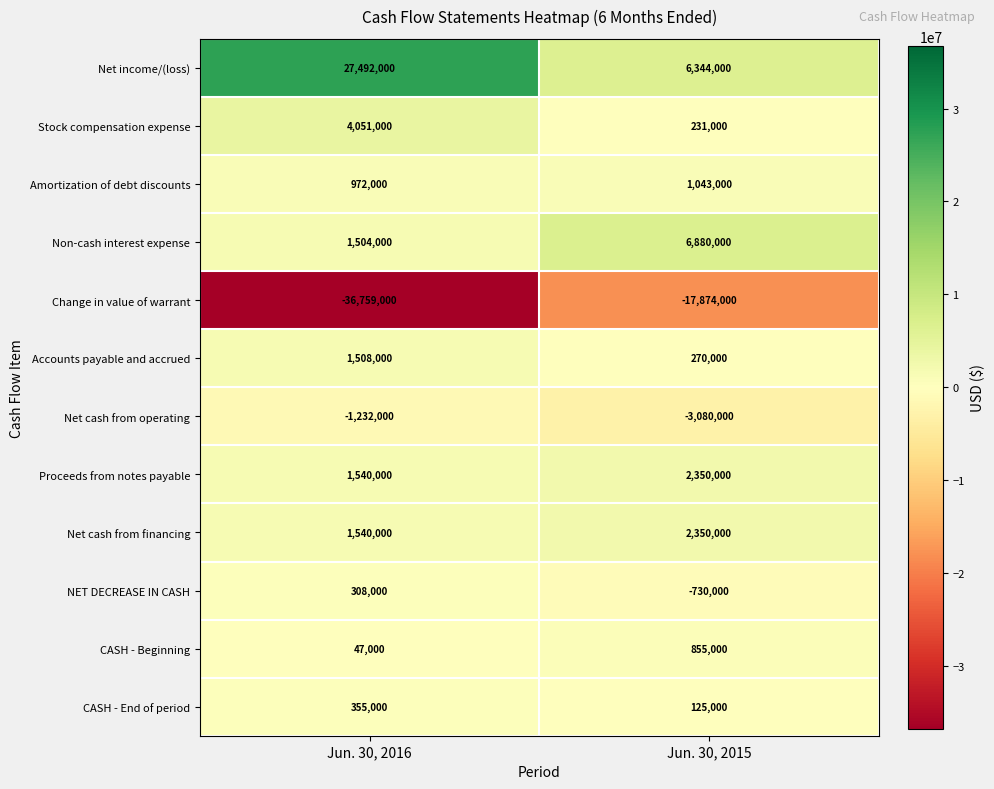

What is the approximate value of Proceeds from notes payable at Jun. 30, 2016, to the nearest 100?

1540000